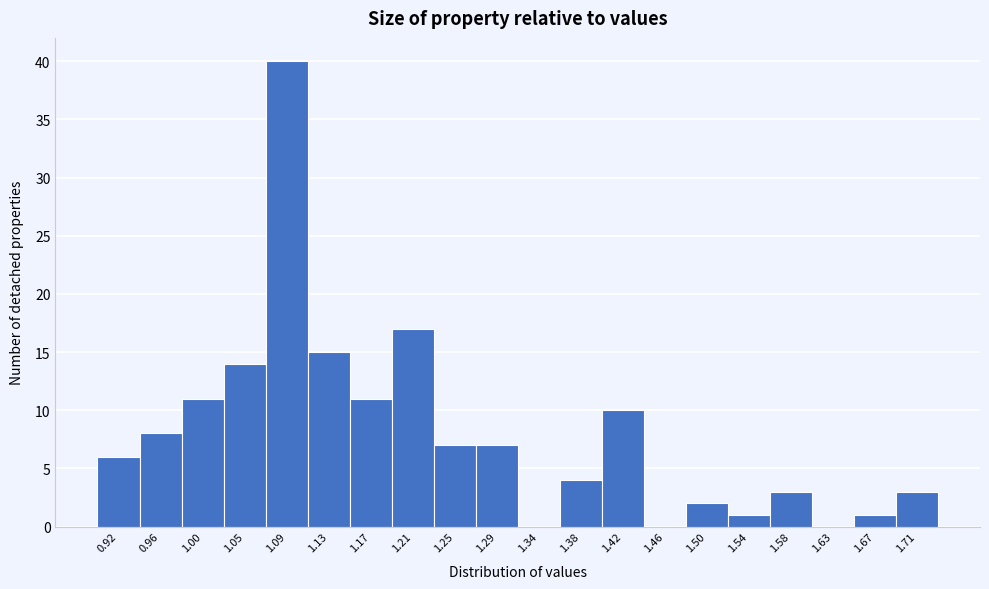

Reading left to right, list every bar in this chart as the range it spans on the x-axis followed by its height. Neither the bar edges nor the heights are printed on the chart, so give them approximately, as read against the axes.

0.900 to 0.940: 6
0.940 to 0.985: 8
0.985 to 1.025: 11
1.025 to 1.065: 14
1.065 to 1.110: 40
1.110 to 1.150: 15
1.150 to 1.190: 11
1.190 to 1.230: 17
1.230 to 1.275: 7
1.275 to 1.315: 7
1.315 to 1.355: 0
1.355 to 1.400: 4
1.400 to 1.440: 10
1.440 to 1.480: 0
1.480 to 1.525: 2
1.525 to 1.565: 1
1.565 to 1.605: 3
1.605 to 1.645: 0
1.645 to 1.690: 1
1.690 to 1.730: 3